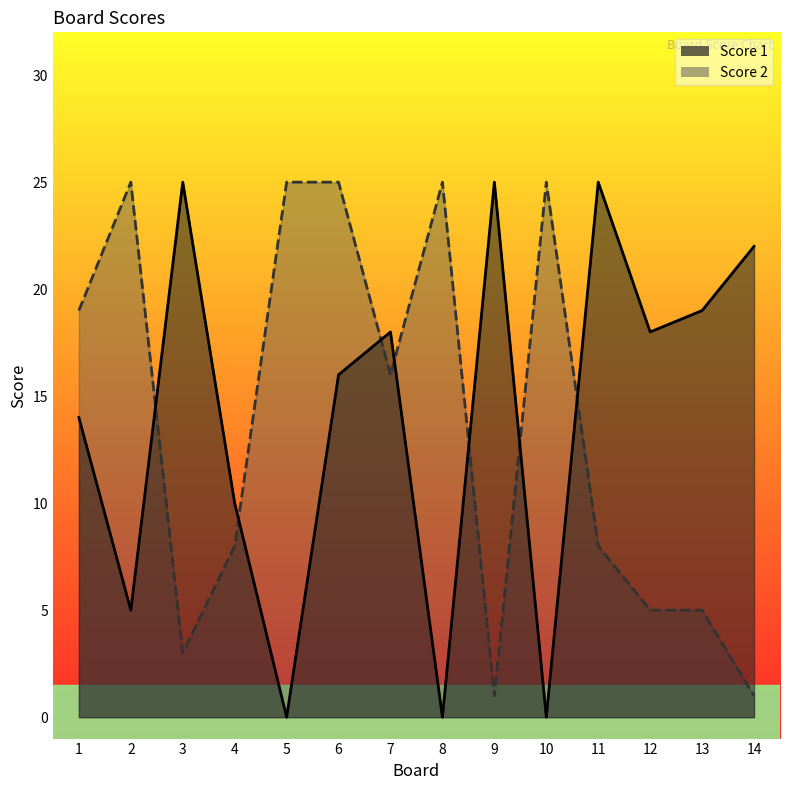

At 3, list the series in order from smallest to largest.

Score 2, Score 1